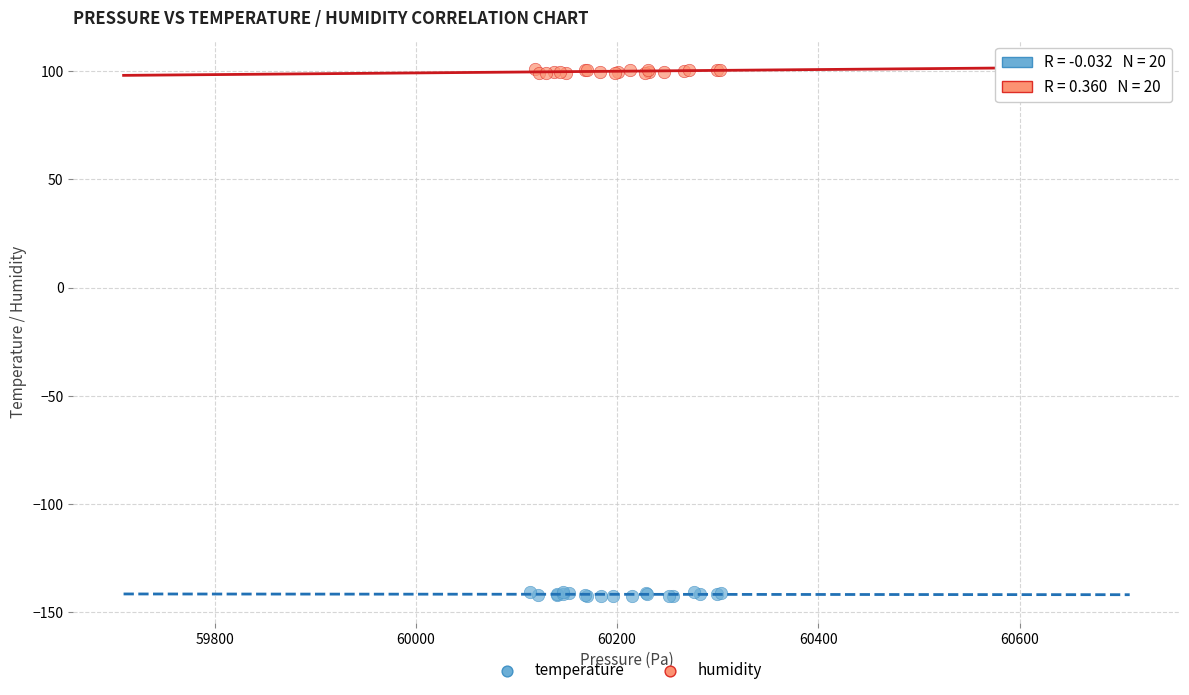

Which series reaches the minimum Y coordinate?

temperature